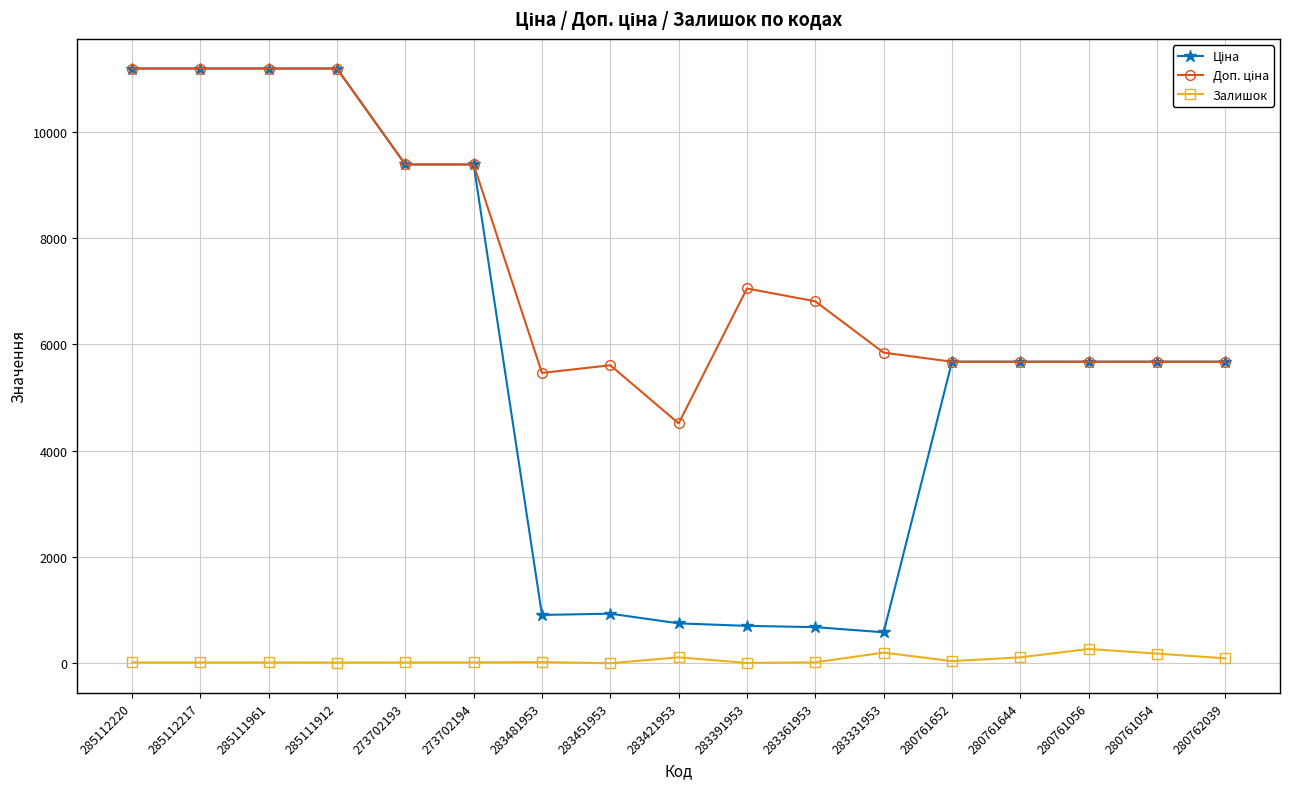

True or false: Залишок has more than 1 points higher than both neighbors.

True